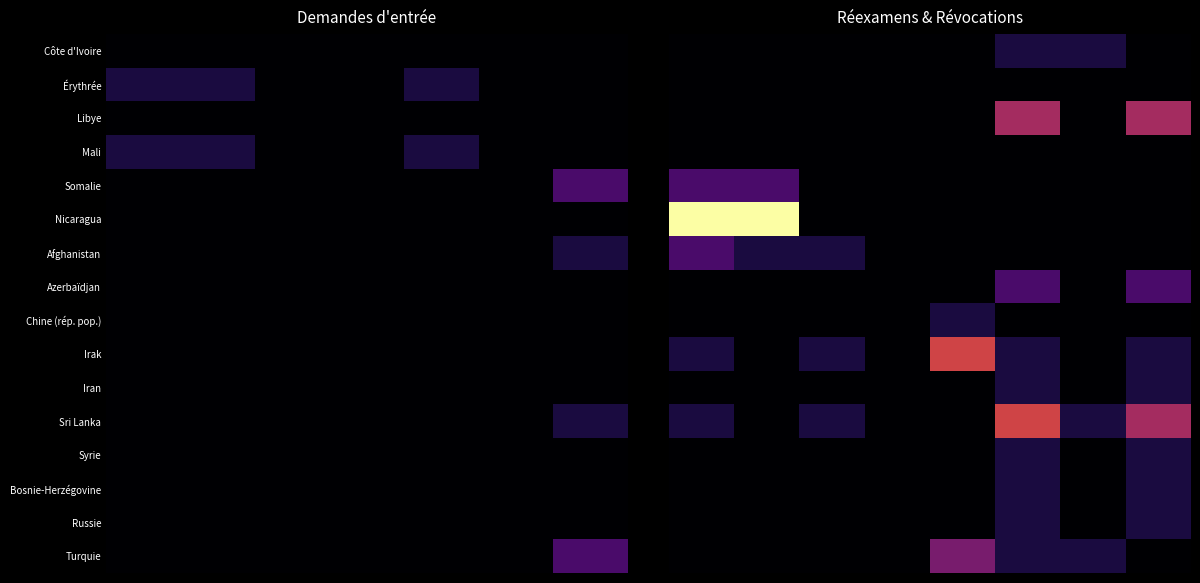

At which category is the sum across all series the highest?

5